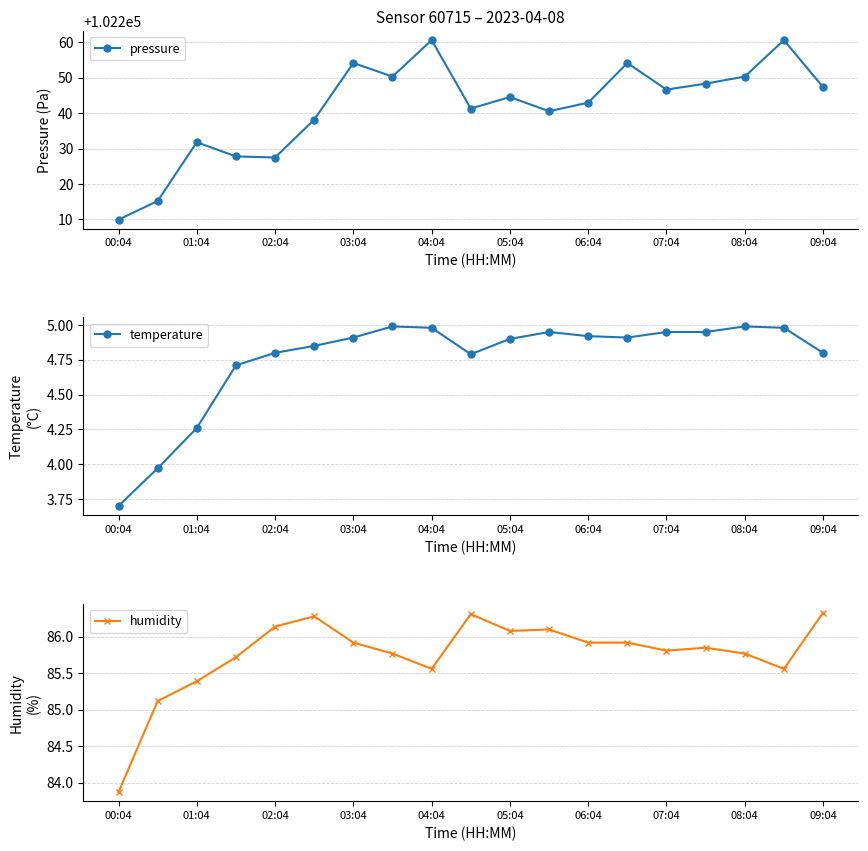

Does the chart have visible grid lines?

Yes